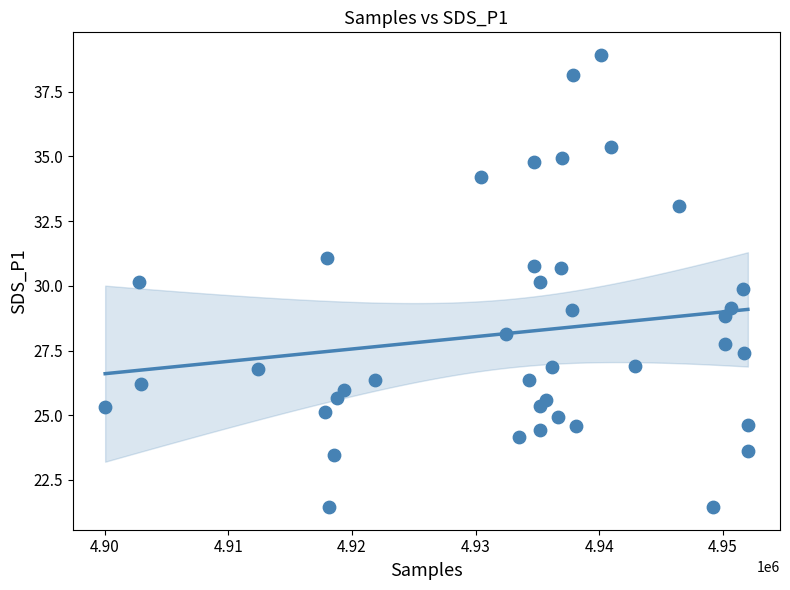

What is the range of Y values (max minus min)?

17.5